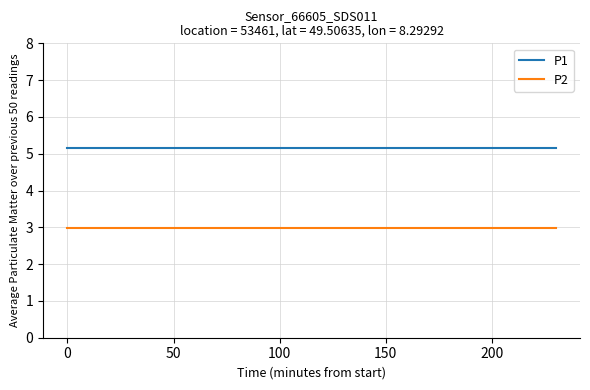

Which series has the largest total across all categories?

P1